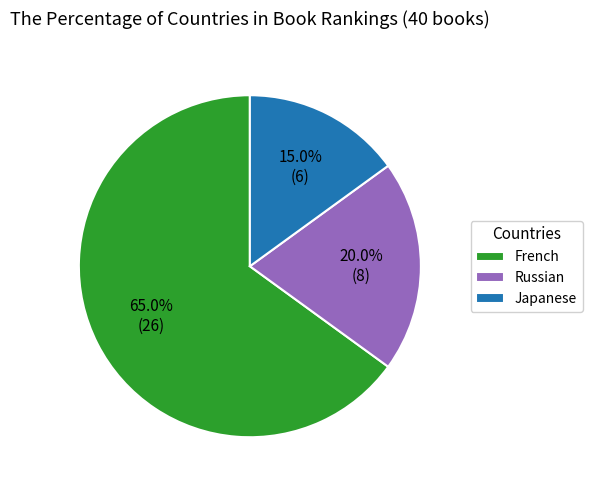

What percentage is the Japanese slice, to the nearest percent?

15%